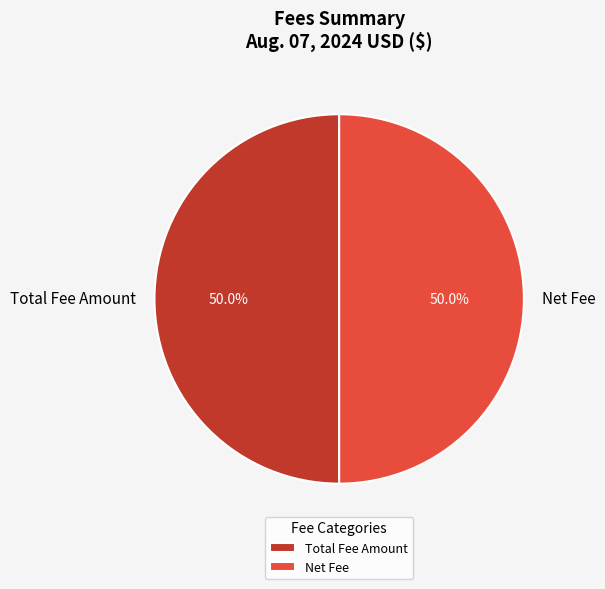

Count the number of slices in the pie.

2